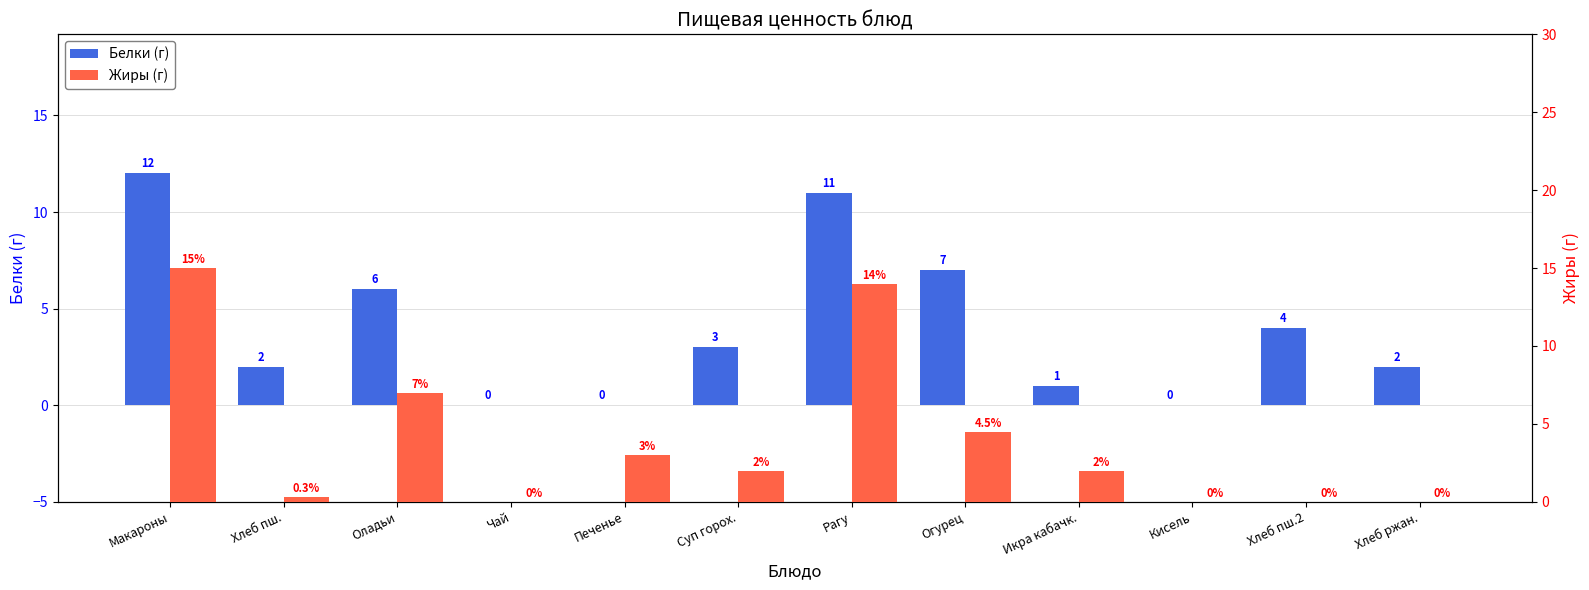

What is the difference between the second highest and second lowest values in the Жиры (г) series?

14.0